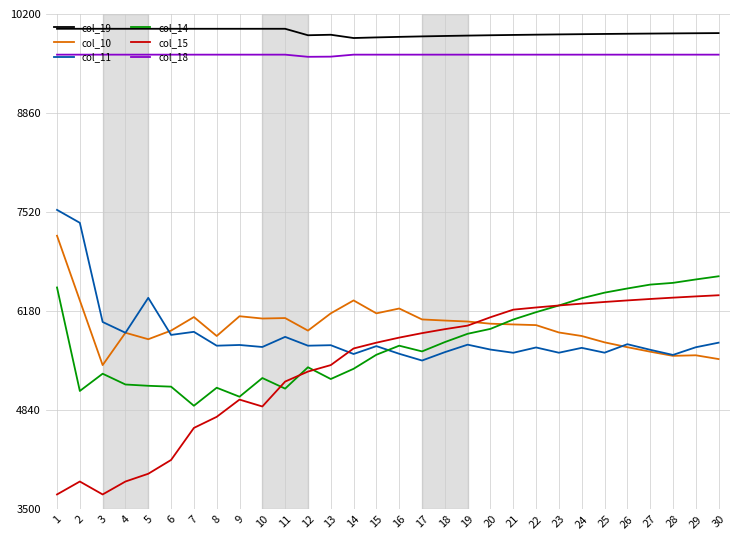

Is the value of col_10 at 3 greater than the value of col_19 at 2?

No